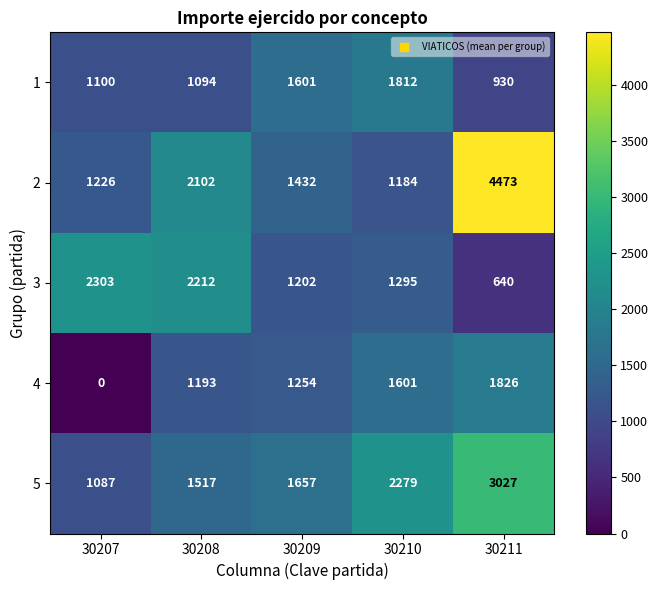

True or false: 4 has a value of 1254 at 30209.

True